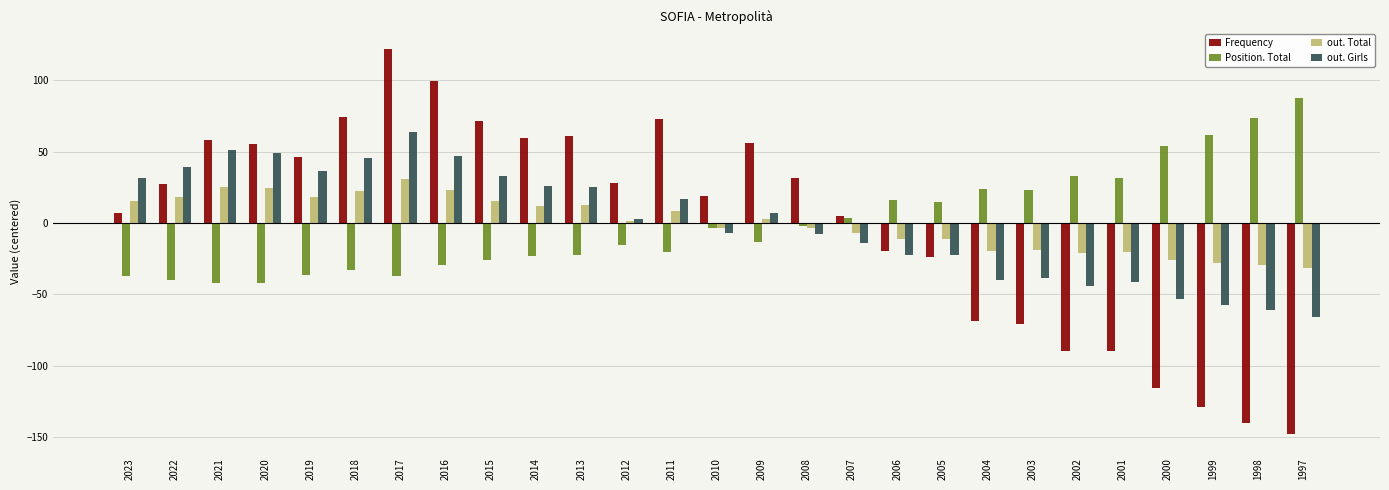

How many categories are shown in the chart?

27